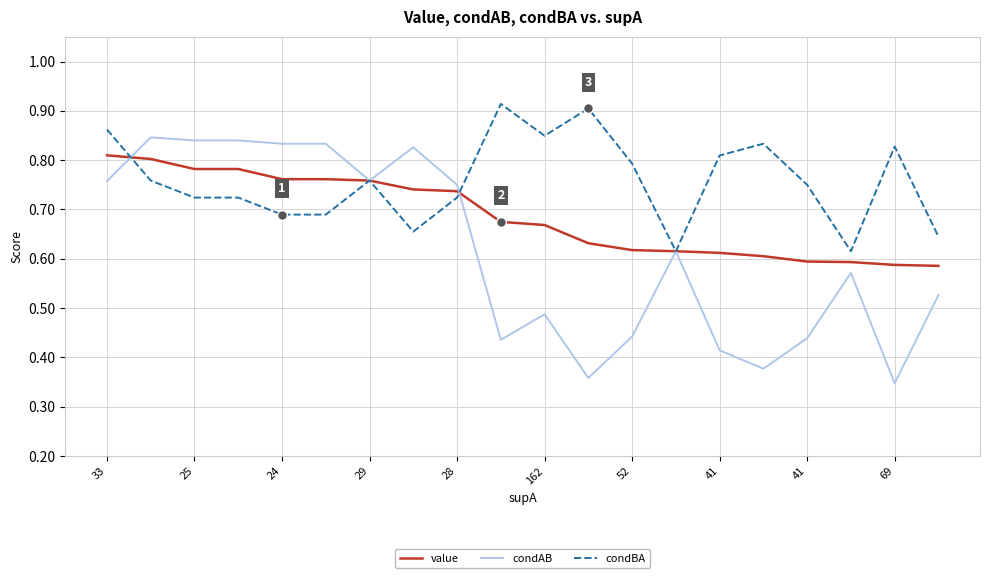

Which series has the largest range (max minus min)?

condAB